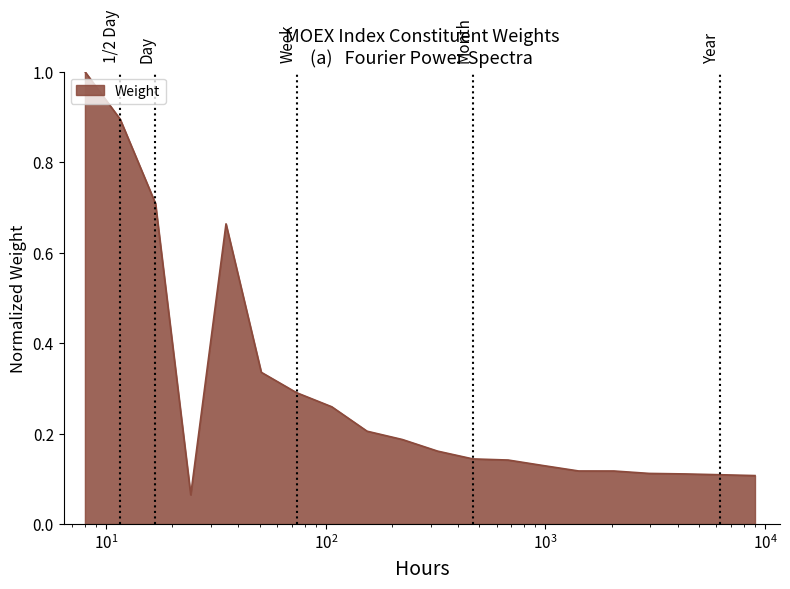

What is the difference between the maximum and minimum values?

0.9